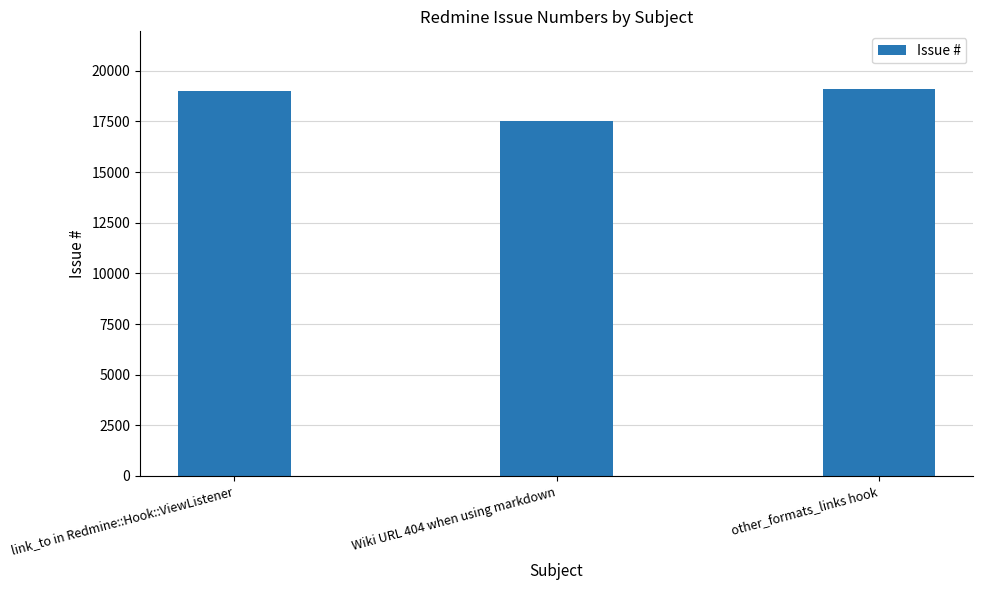

What is the label of the 1st bar from the left?

link_to in Redmine::Hook::ViewListener